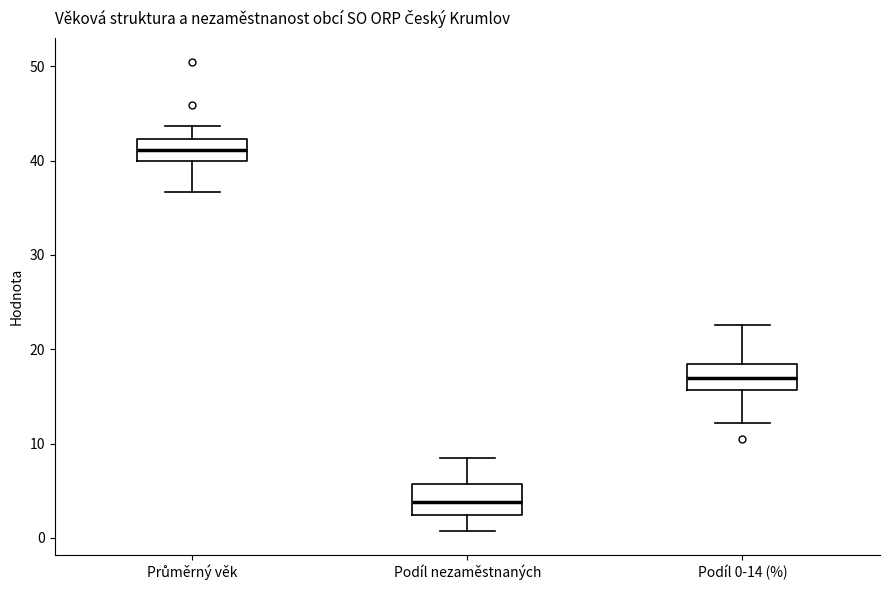

Reading left to right, read every box against the y-axis: the position of its median line, the range the box covers, and the ends of its whiskers. The values are not printed on the chart, so give them approximately, as read against the axis.

Průměrný věk: median 41, box 40 to 42, whiskers 37 to 44
Podíl nezaměstnaných: median 4, box 2 to 6, whiskers 1 to 8
Podíl 0-14 (%): median 17, box 16 to 18, whiskers 12 to 23